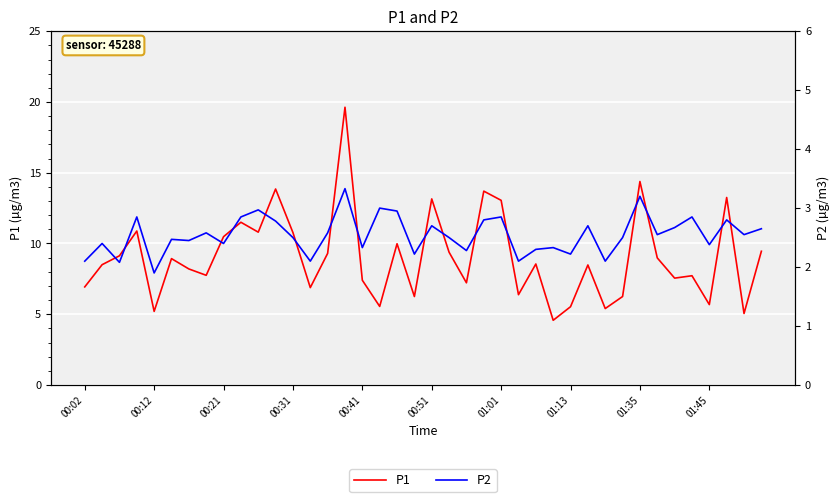

True or false: P1 and P2 intersect in this chart.

False